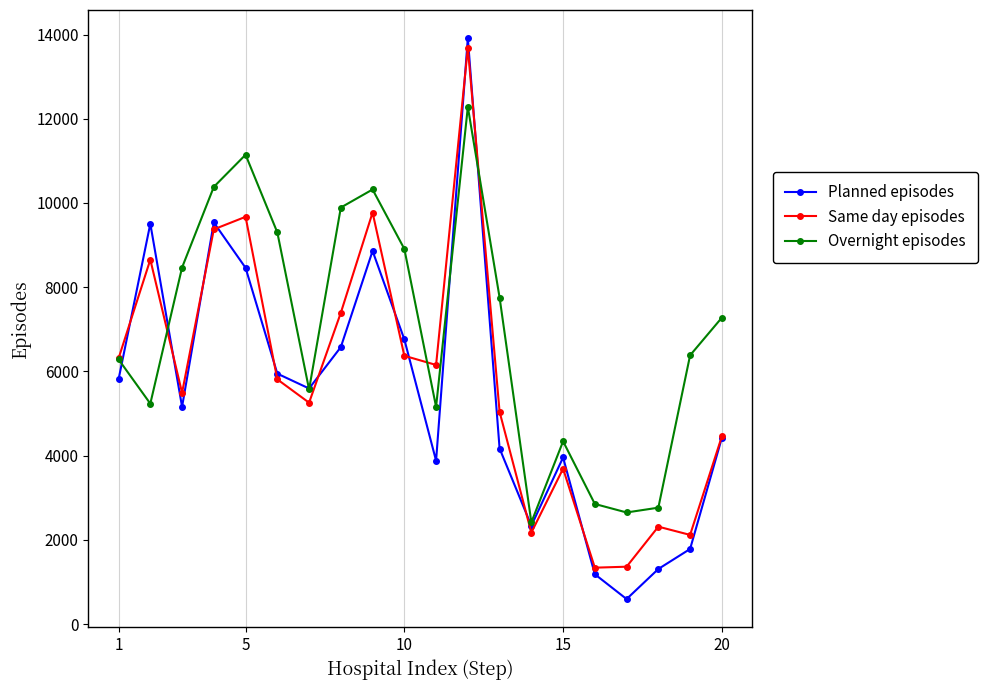

True or false: Same day episodes has more than 0 points higher than both neighbors.

True